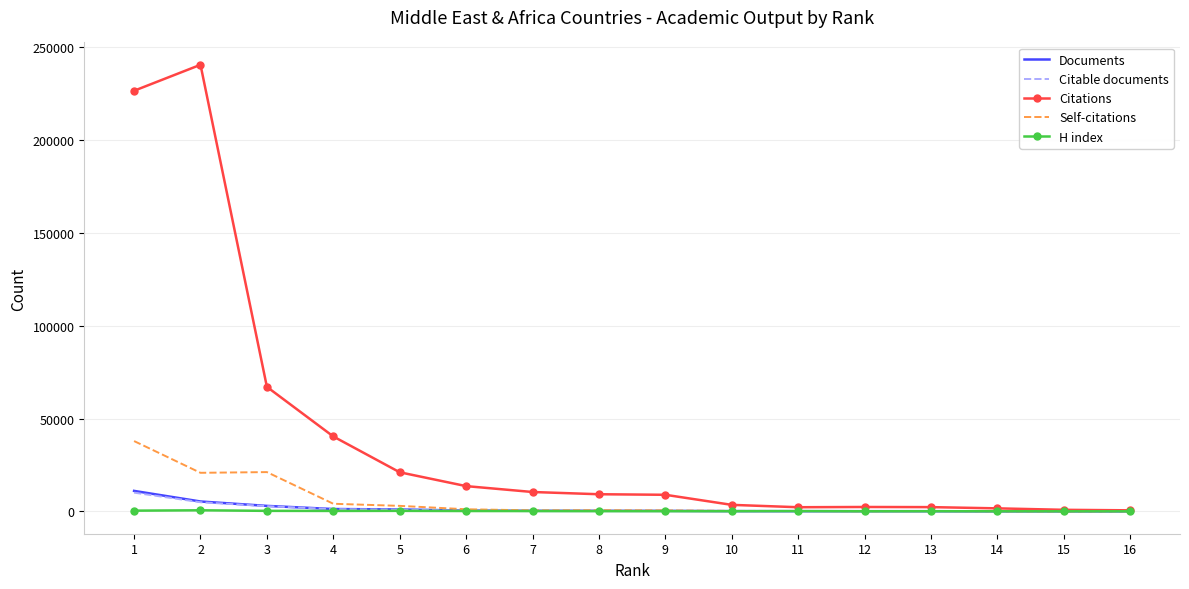

Which series changed the most between 4 and 6?

Citations